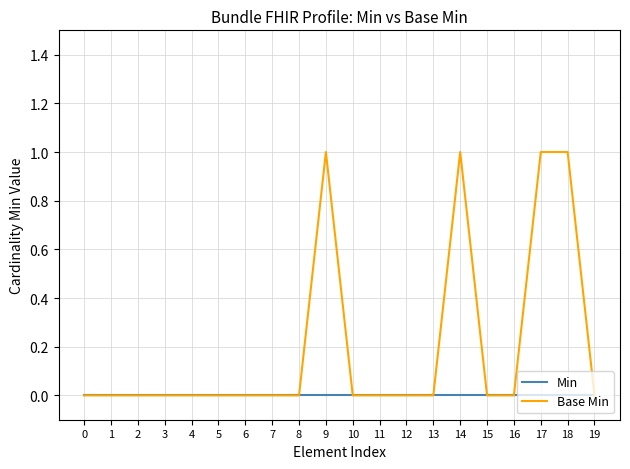

Does the chart have visible grid lines?

Yes